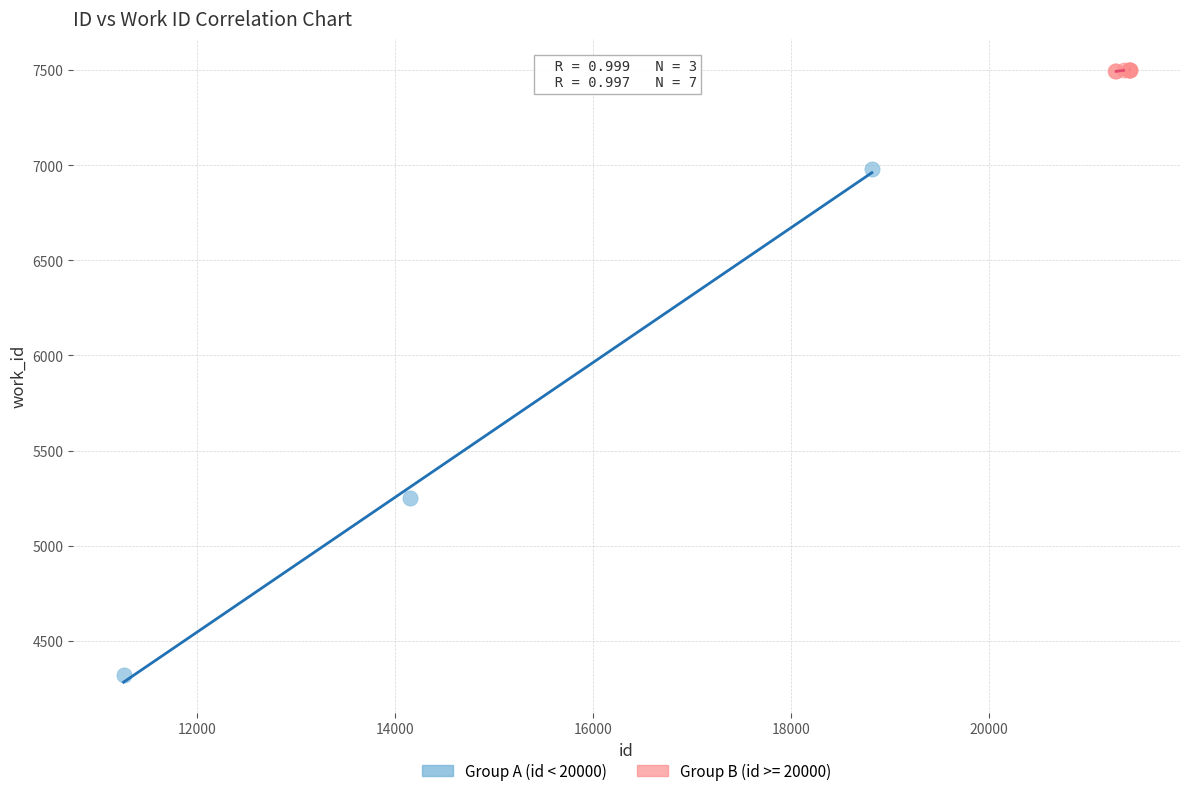

Which series contains the highest Y value?

Group B (id >= 20000)